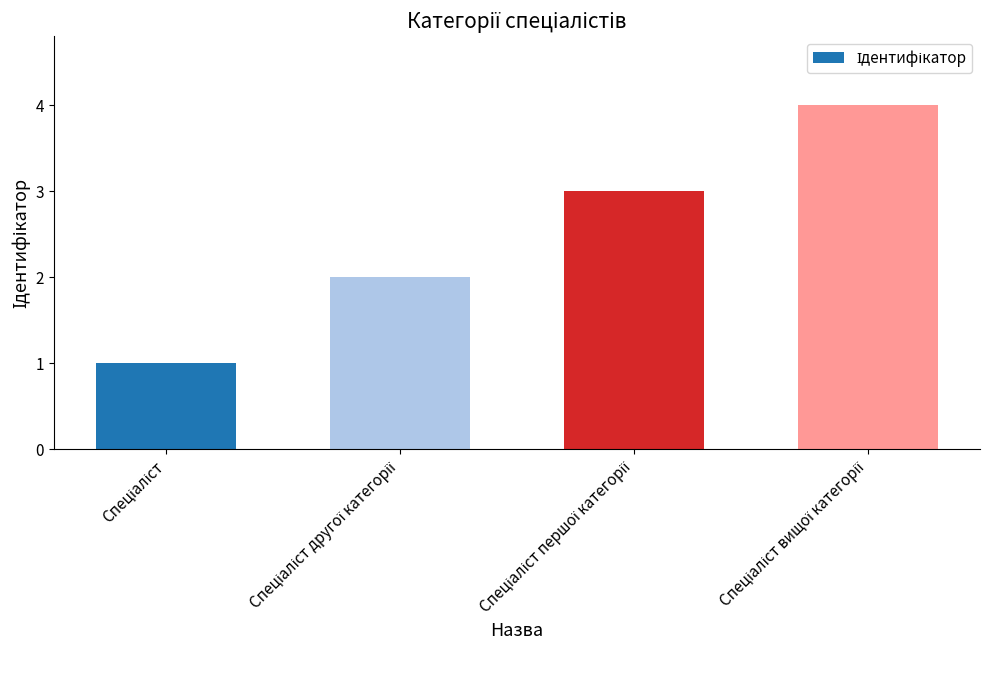

What is the sum of all values?

10